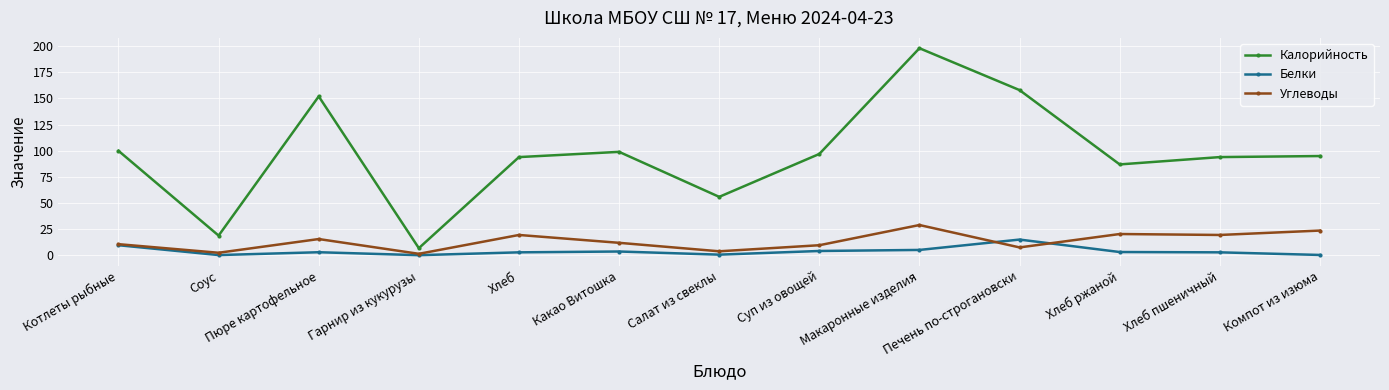

The Белки series shows 3.1 at Пюре картофельное. True or false?

True